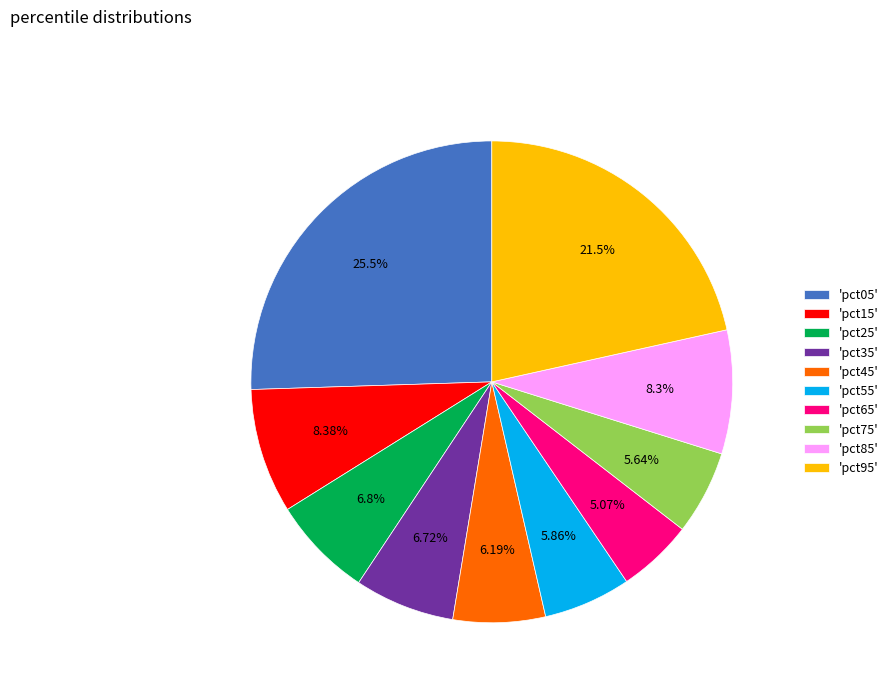

Do 'pct65' and 'pct95' together represent more than half of the pie?

No